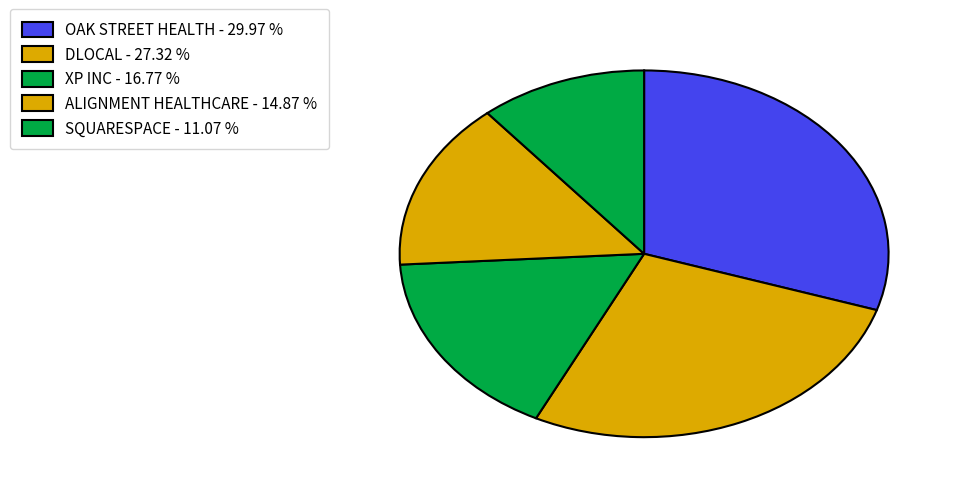

Count the number of slices in the pie.

5